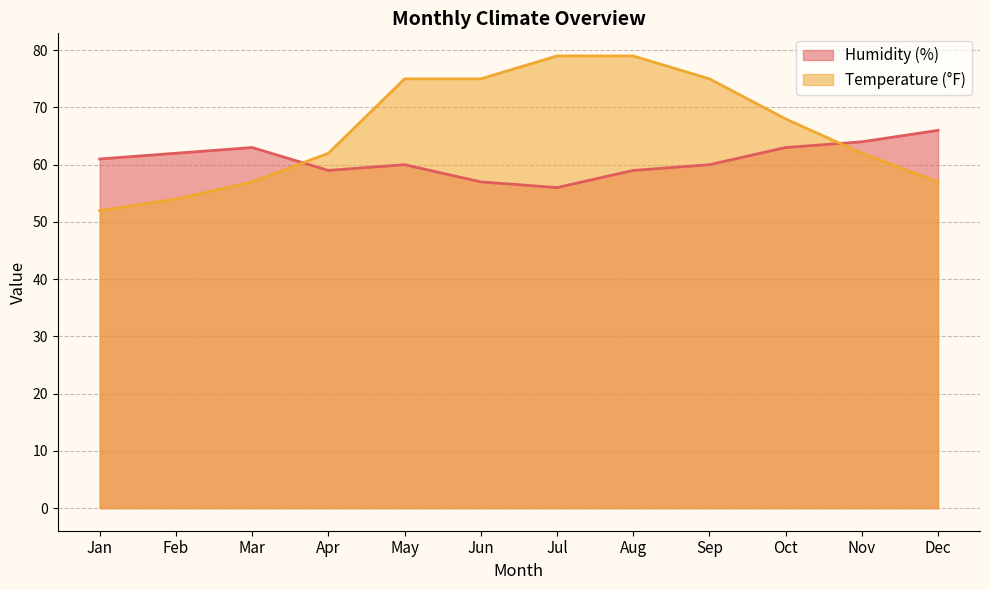

The Humidity (%) series shows 61 at Jan. True or false?

True